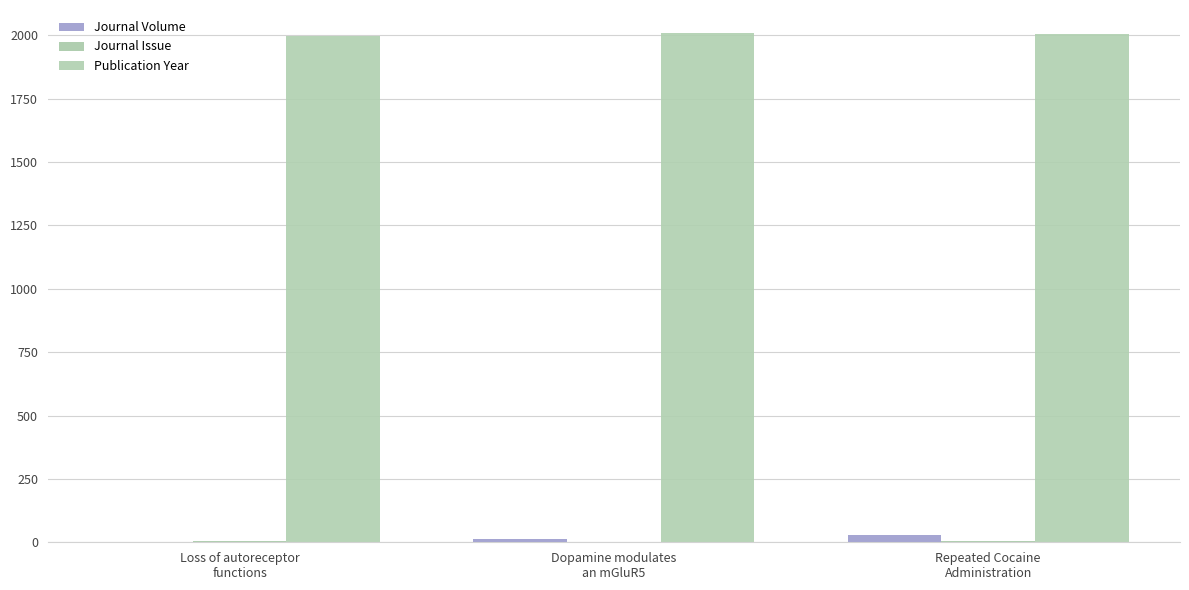

The Publication Year series shows 2009 at Dopamine modulates
an mGluR5. True or false?

True